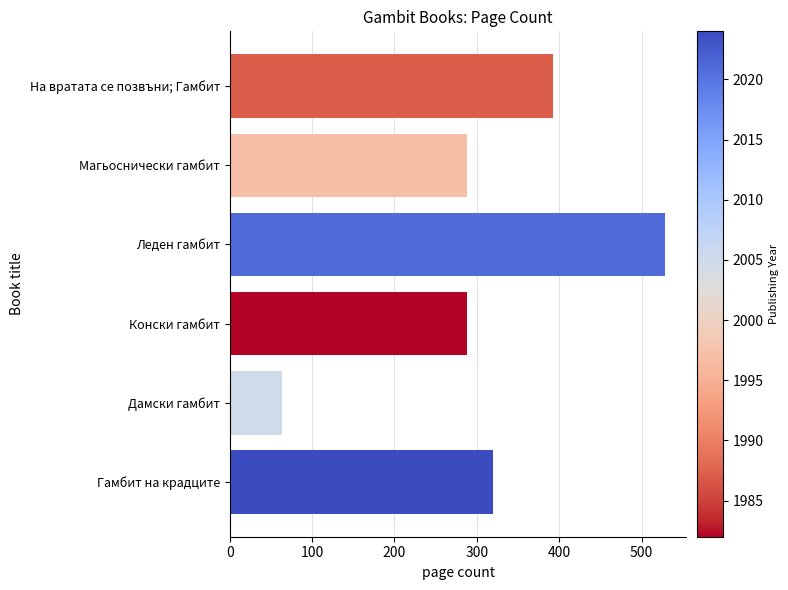

Reading bottom to top, what are all the values shown in this chart?

320	64	288	528	288	392